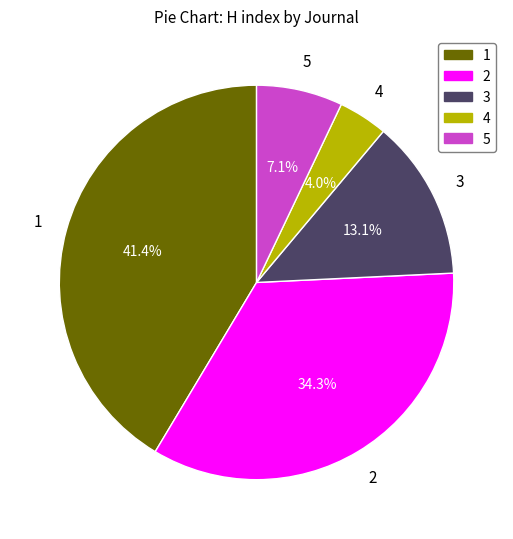

Is there a majority slice in this chart?

No